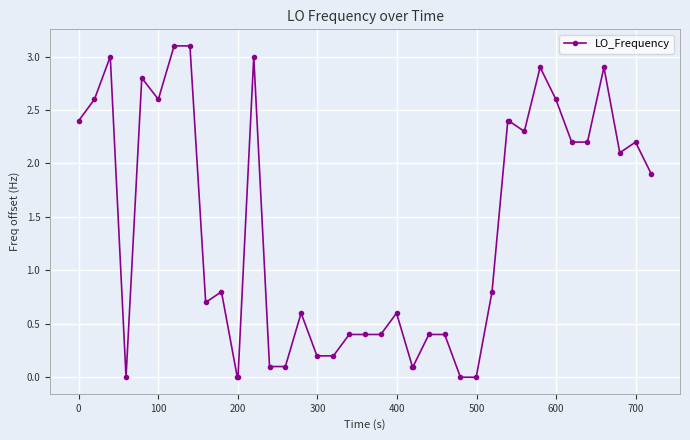

What is the difference between the second highest and second lowest values?

3.1